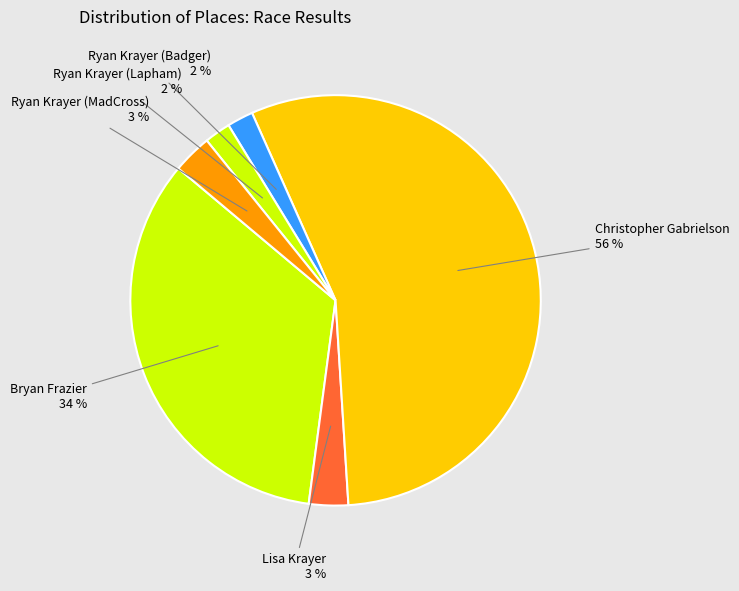

What is the smallest slice in the pie chart?

Ryan Krayer (Badger)